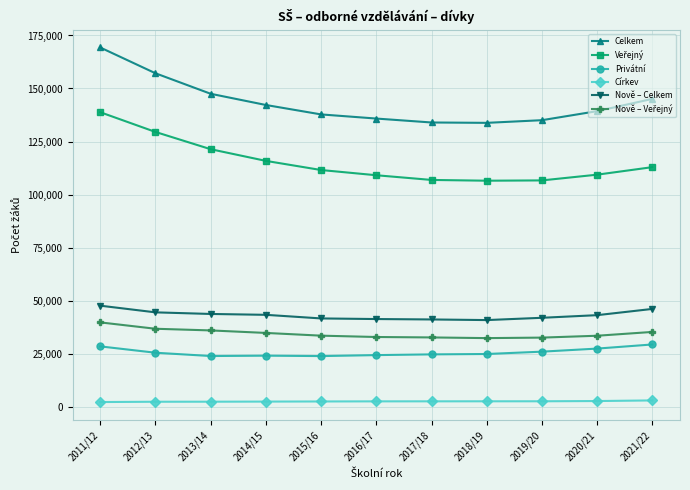

What is the lowest value of the Nově – Celkem series?

40791